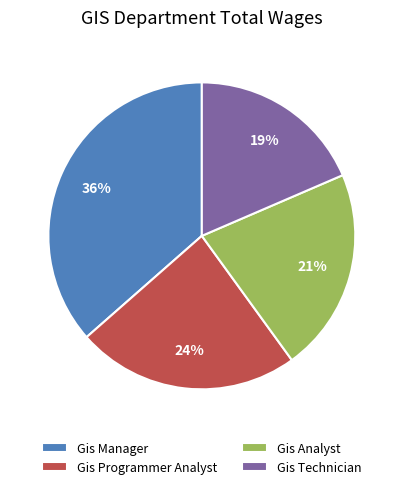

What is the smallest slice in the pie chart?

Gis Technician